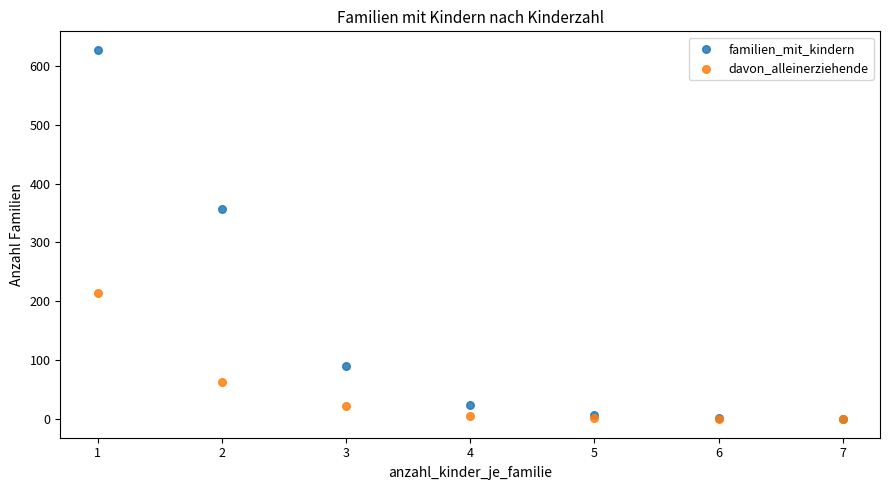

What are all the series names shown in the legend?

familien_mit_kindern, davon_alleinerziehende